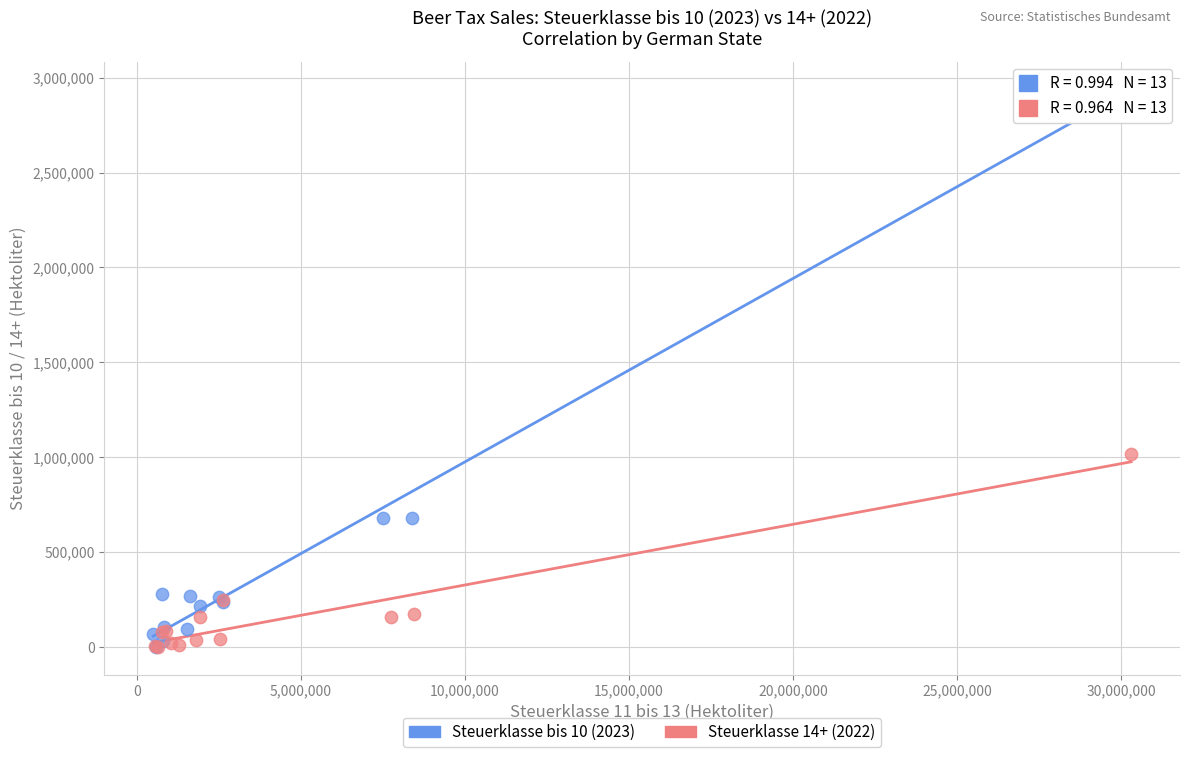

Which series contains the highest Y value?

Steuerklasse bis 10 (2023)